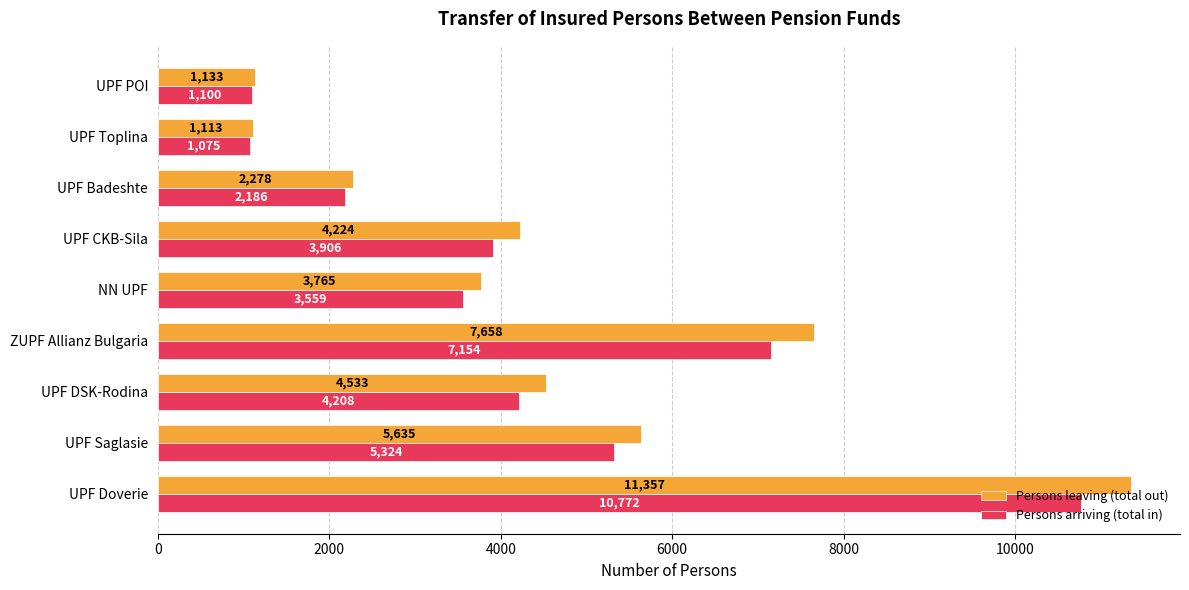

What is the average value of the Persons arriving (total in) series?

4365